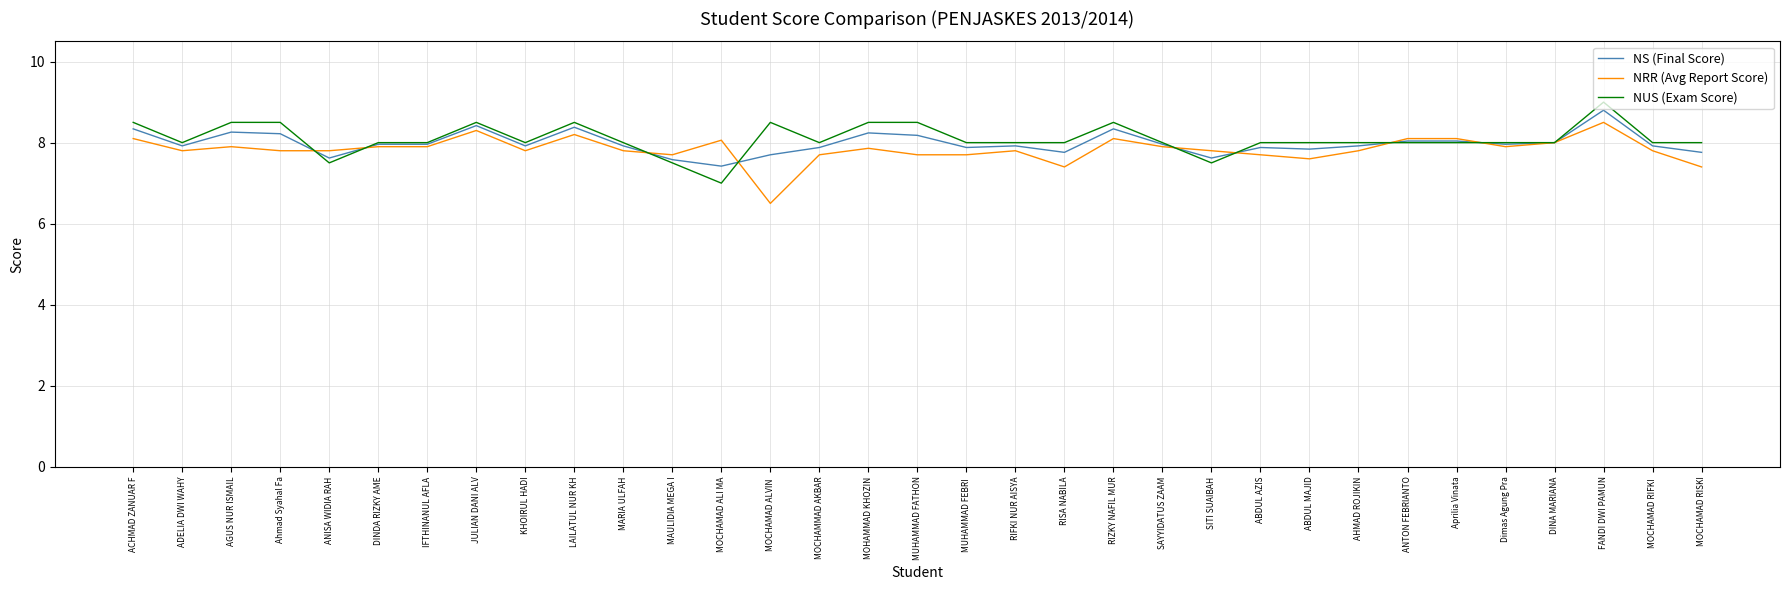

What is the average value of the NS (Final Score) series?

8.0